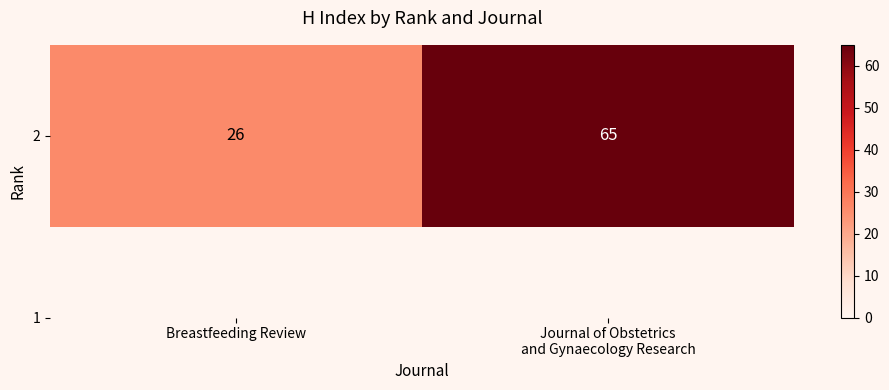

How many values are between 26 and 65?

2